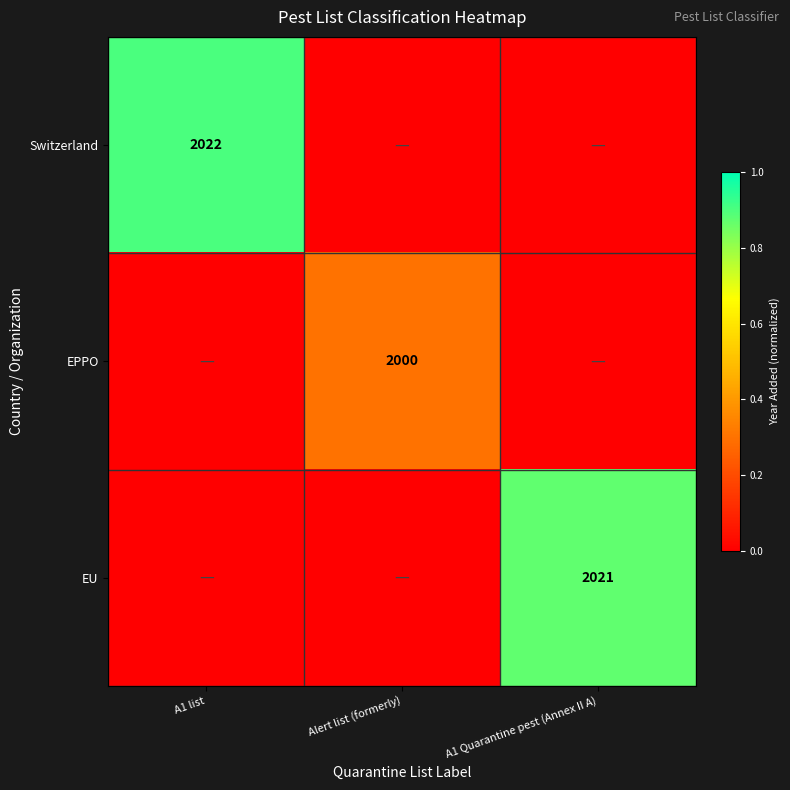

Is it true that Switzerland equals 687 at A1 list?

False